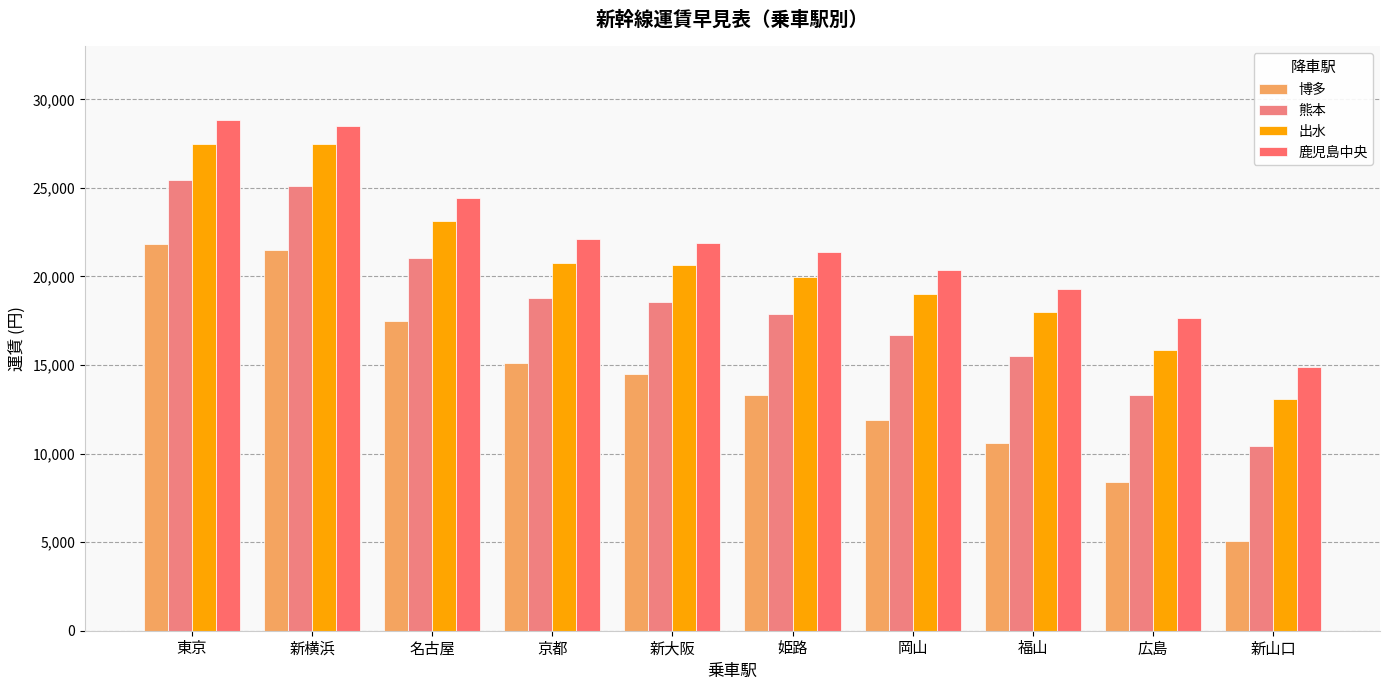

What is the label of the 4th bar from the left?

京都